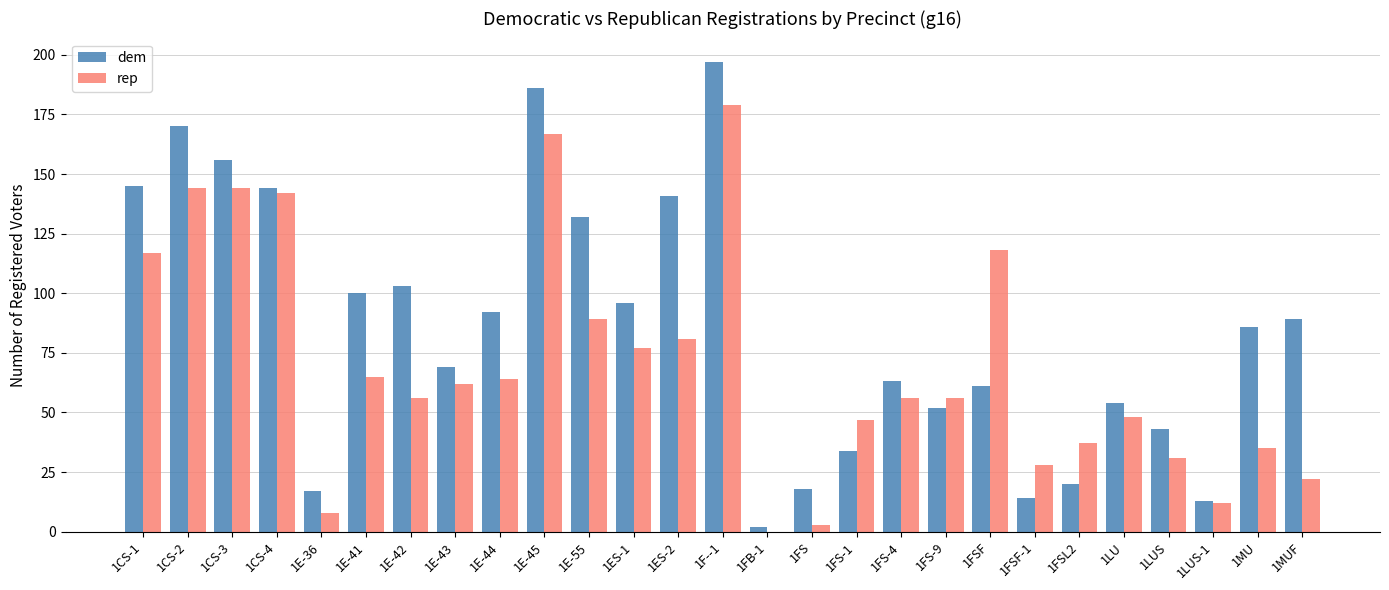

Is the value of rep at 1E-45 greater than the value of dem at 1FS?

Yes